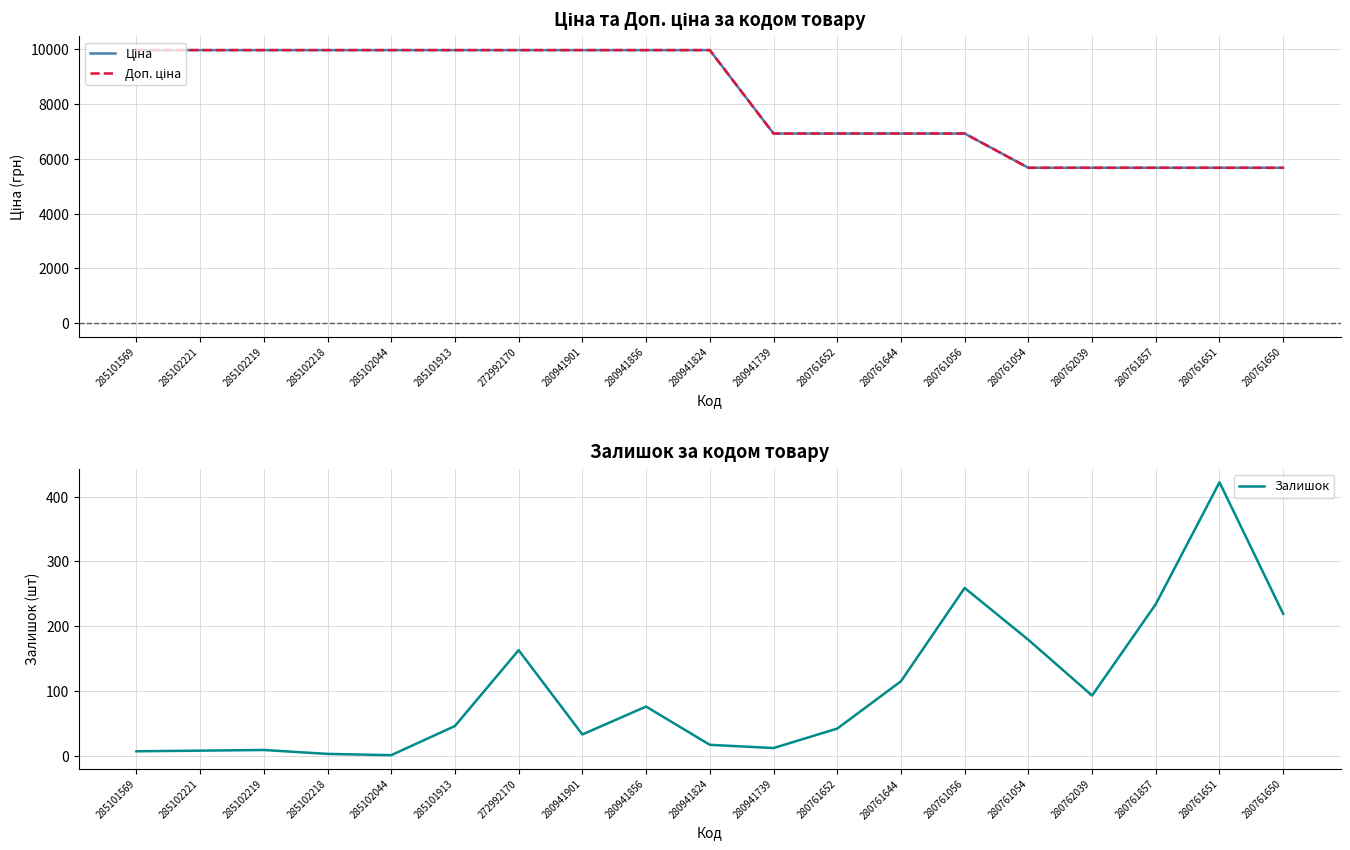

The value of Доп. ціна at 280761644 is 6925.7. True or false?

True